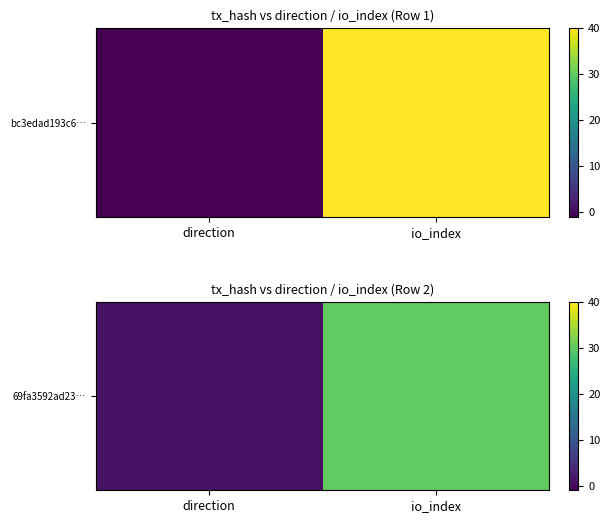

The value at direction is 1. True or false?

True